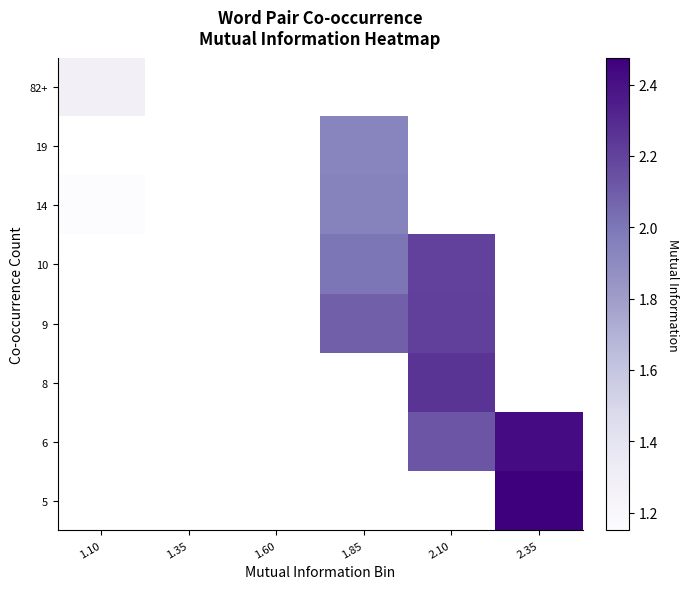

How many series are shown in this chart?

8